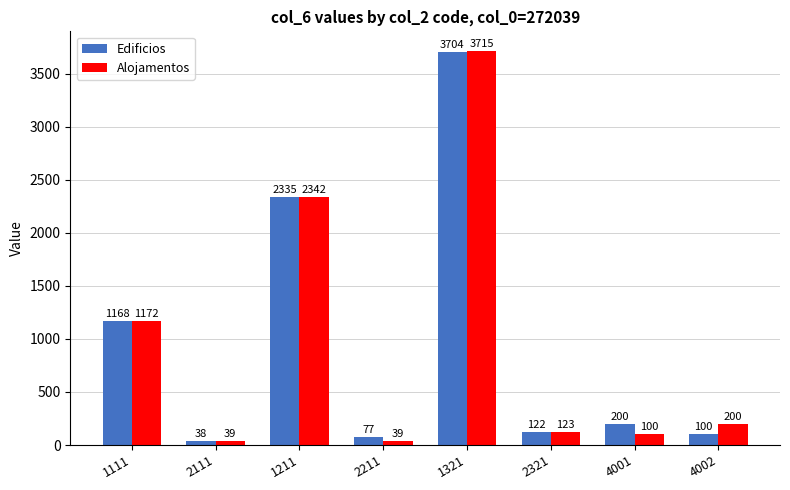

What is the lowest value of the Alojamentos series?

39